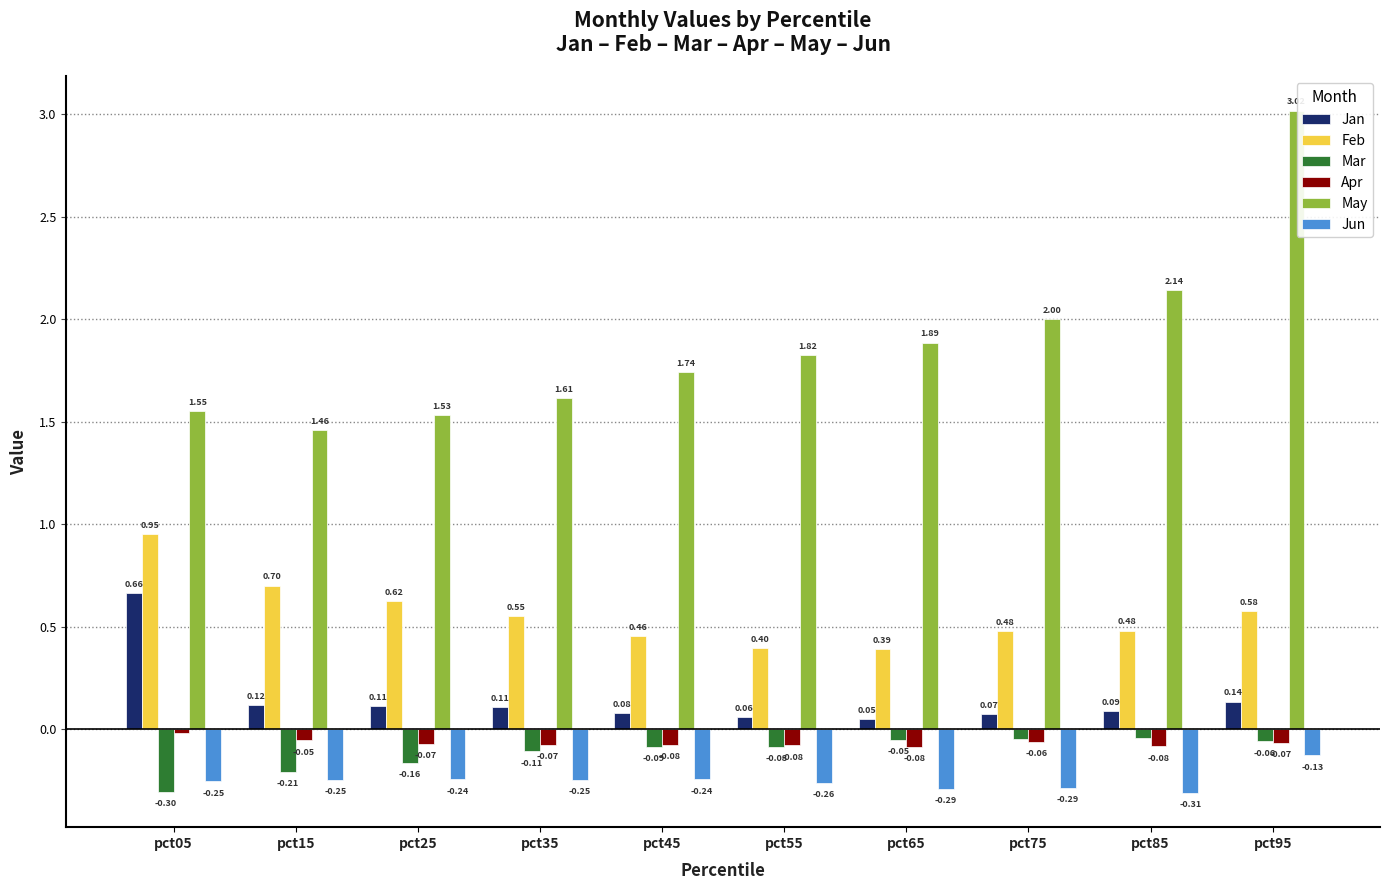

What are all the series names shown in the legend?

Jan, Feb, Mar, Apr, May, Jun